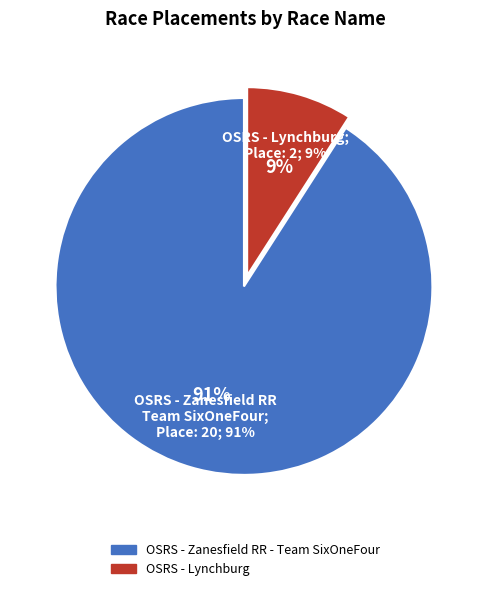

To the nearest percent, what portion does OSRS - Zanesfield RR - Team SixOneFour represent?

91%